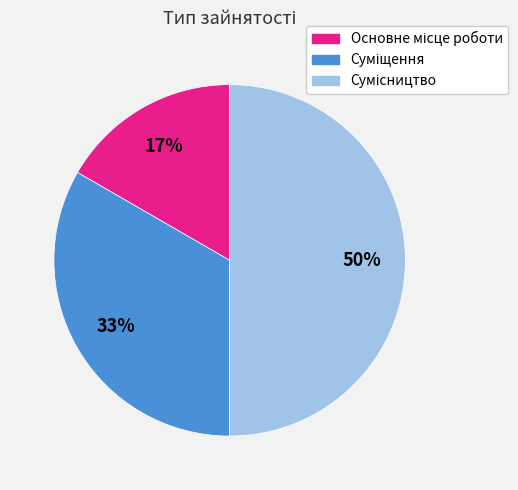

To the nearest percent, what is the difference between the largest and smallest slice percentages?

33%